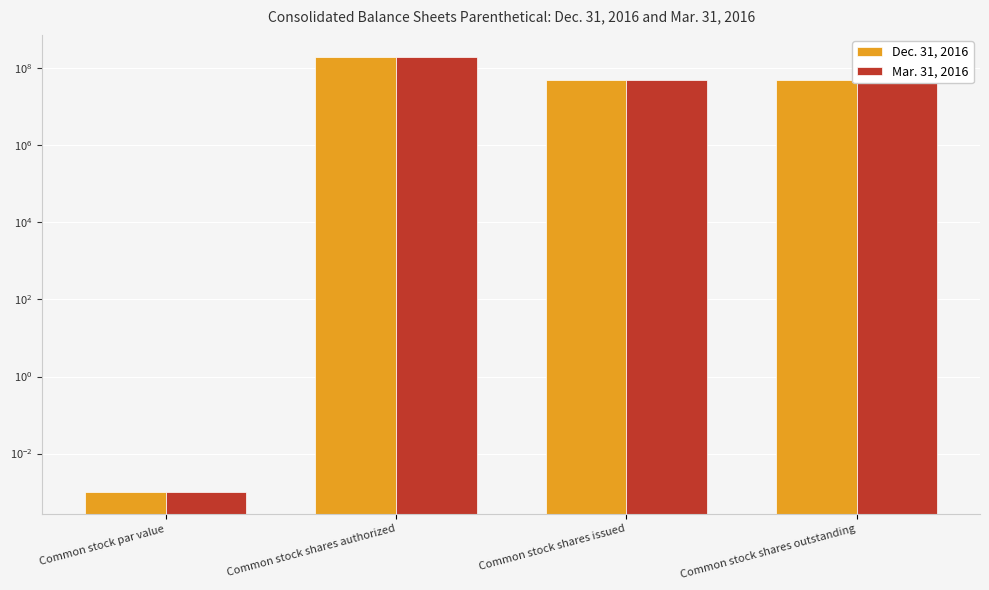

Which category has the lowest value in the Dec. 31, 2016 series?

Common stock par value